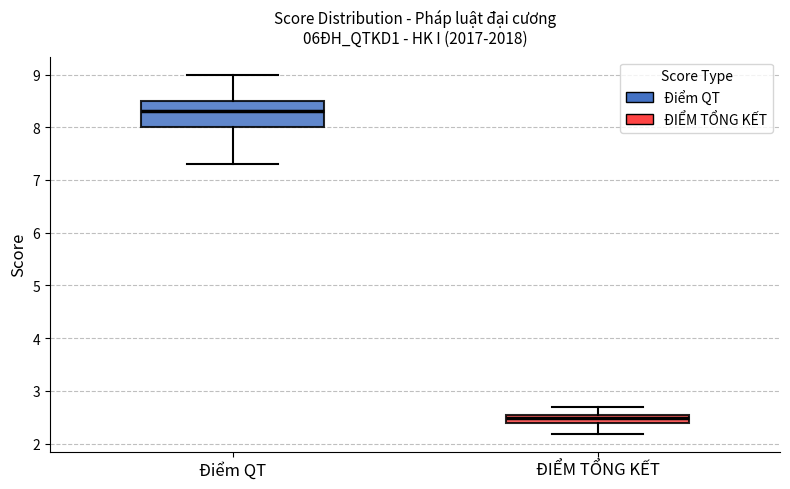

Where does the lower whisker of the box for Điểm QT end on the y-axis? The values are not printed on the chart, so give them approximately, as read against the axis.

7.3